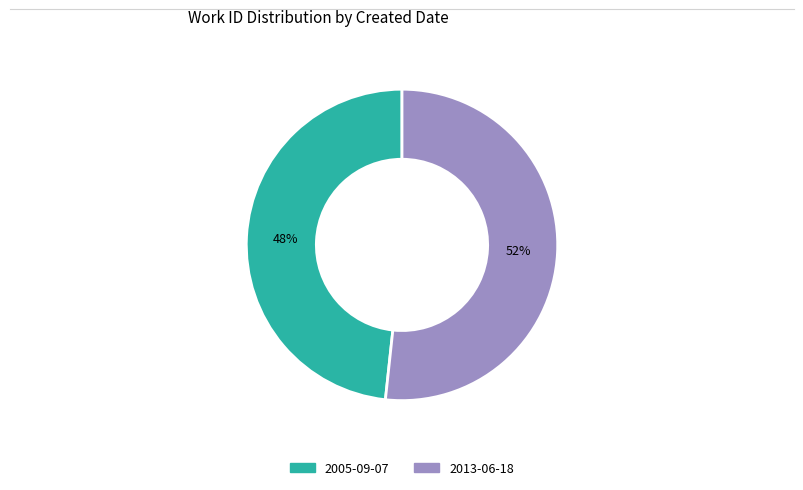

To the nearest percent, what is the combined percentage of 2005-09-07 and 2013-06-18?

100%